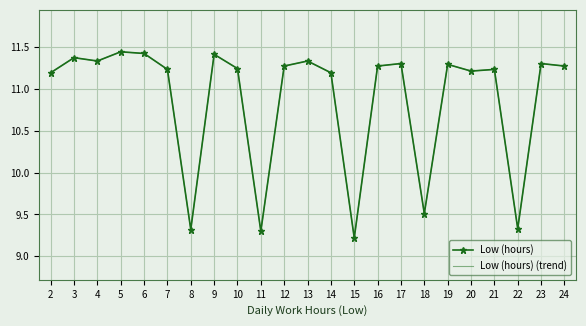

Which category has the lowest value in the Low (hours) (trend) series?

15